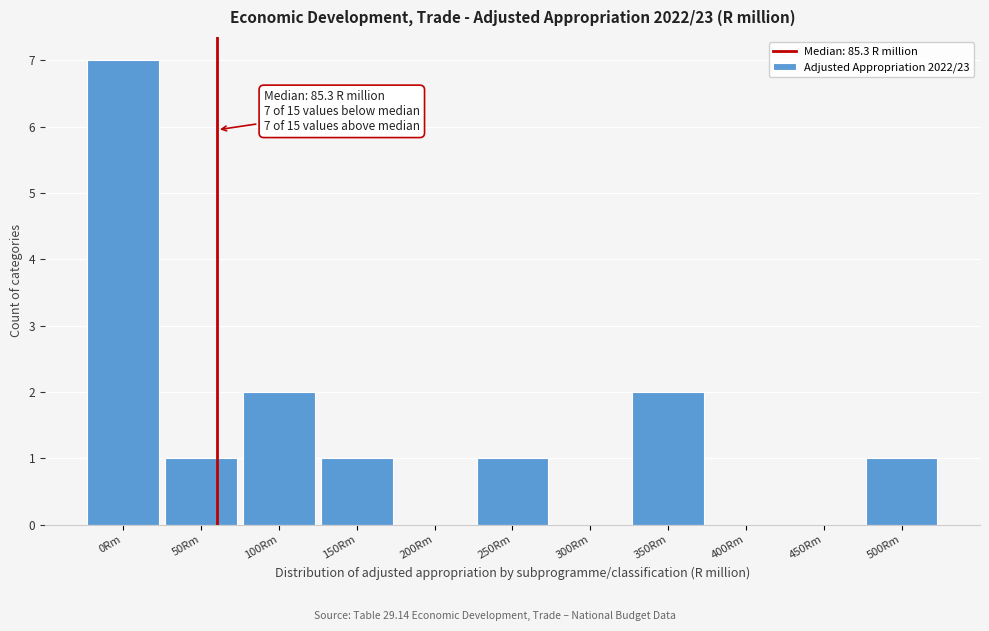

Reading right to left, transcribe all the data shown in this chart.

500Rm=1	450Rm=0	400Rm=0	350Rm=2	300Rm=0	250Rm=1	200Rm=0	150Rm=1	100Rm=2	50Rm=1	0Rm=7